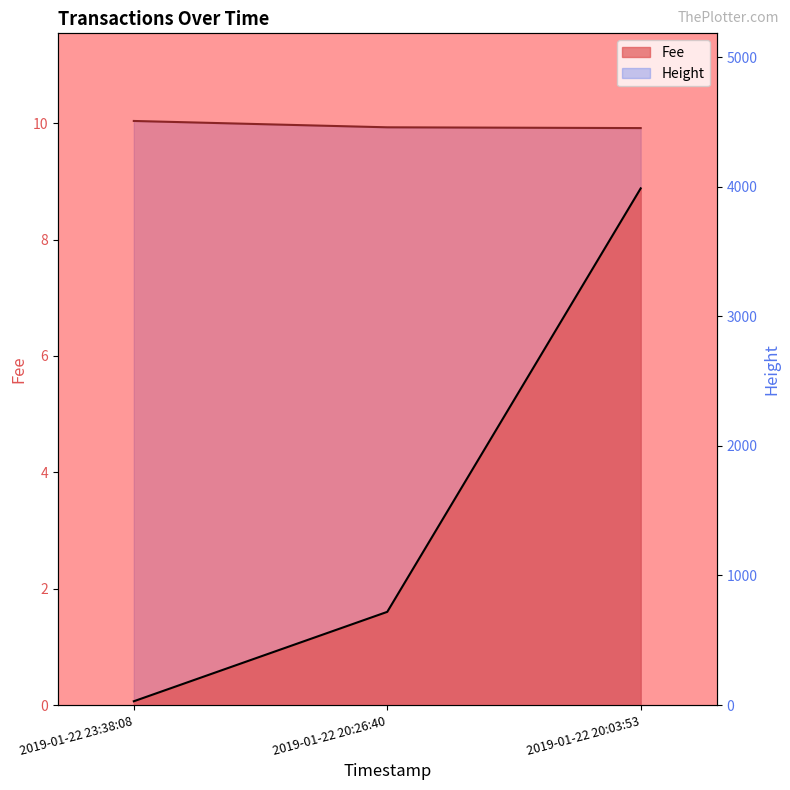

Rank the series at 2019-01-22 20:26:40 from lowest to highest value.

Fee, Height